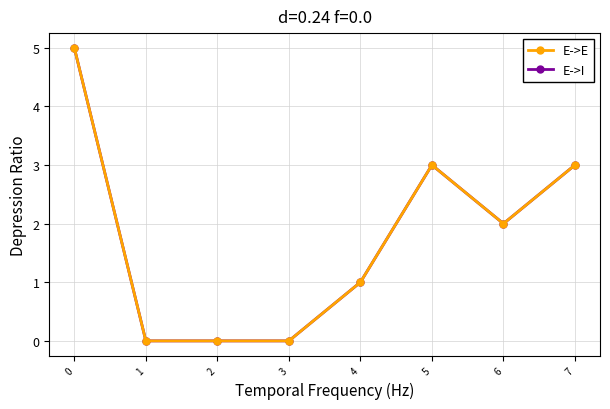

What is the value of the E->I point at the 5th from the left?

1